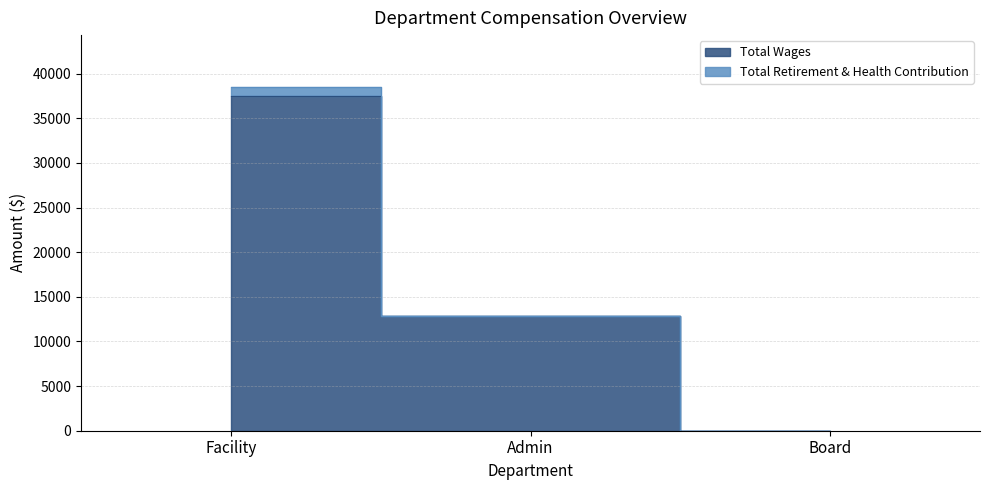

The value at Facility is 13390. True or false?

False